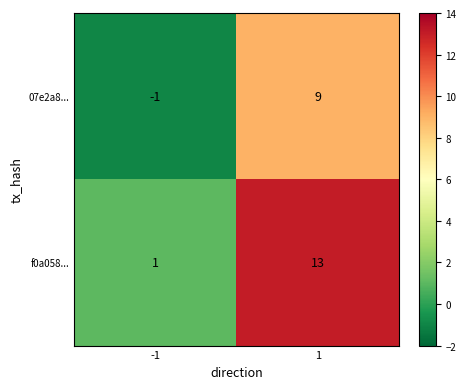

Which series changed the most between -1 and 1?

f0a058...